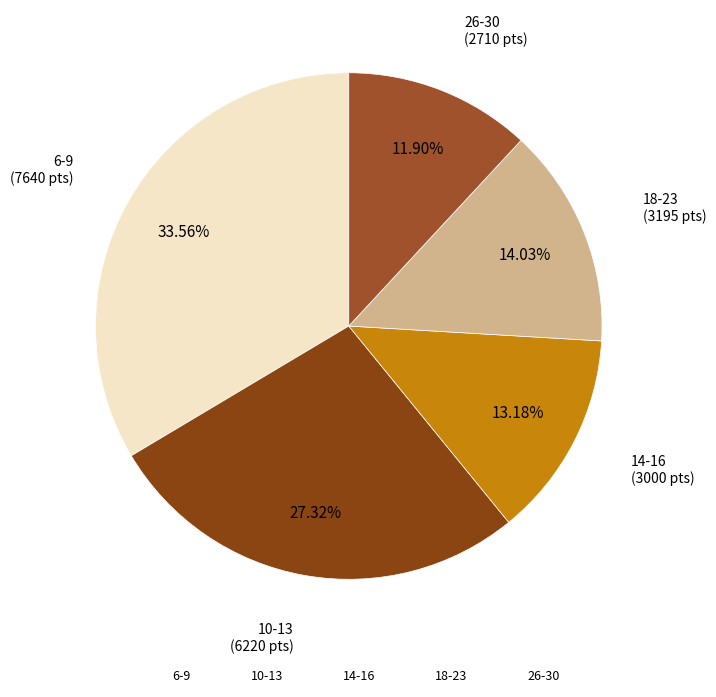

Combined, do 6-9 and 18-23 account for over 50%?

No